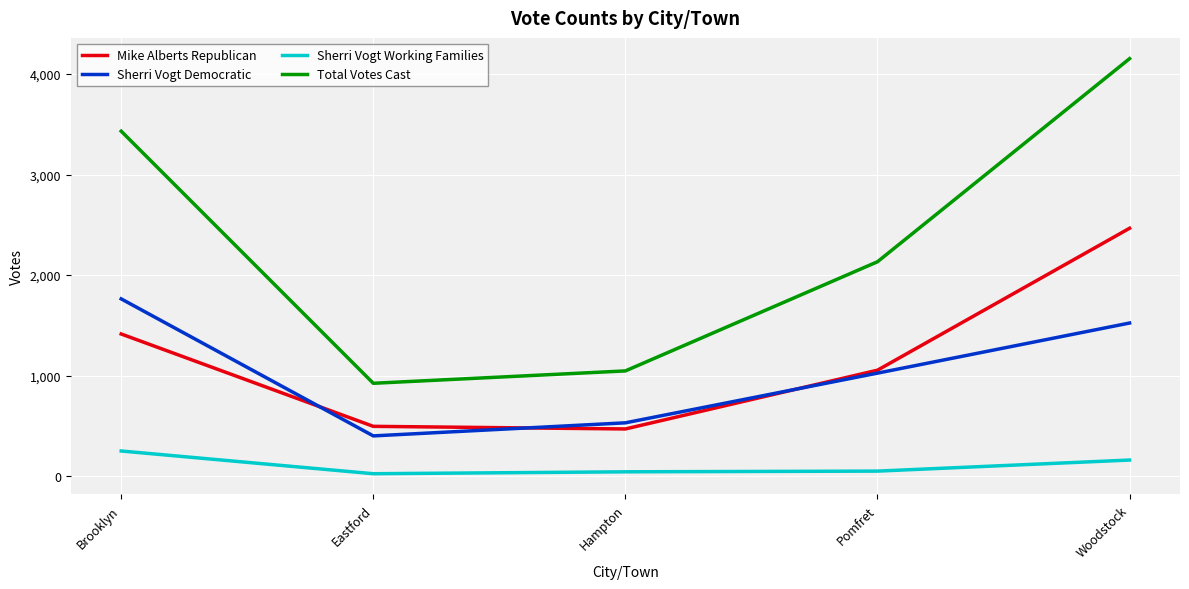

What are all the series names shown in the legend?

Mike Alberts Republican, Sherri Vogt Democratic, Sherri Vogt Working Families, Total Votes Cast